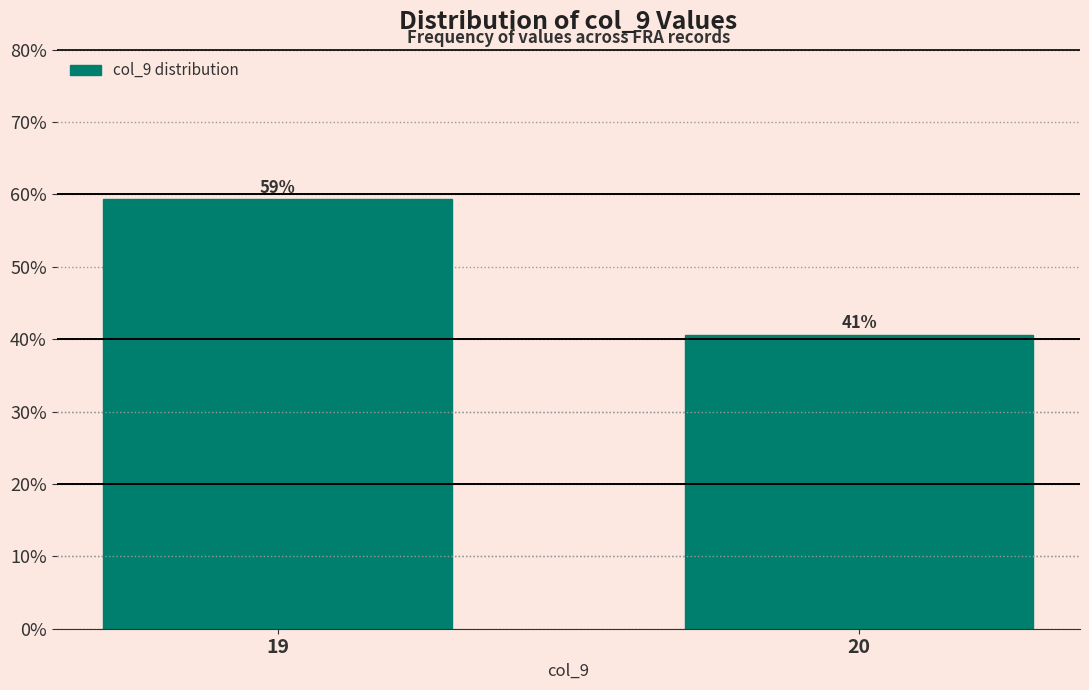

Does the chart contain any negative values?

No